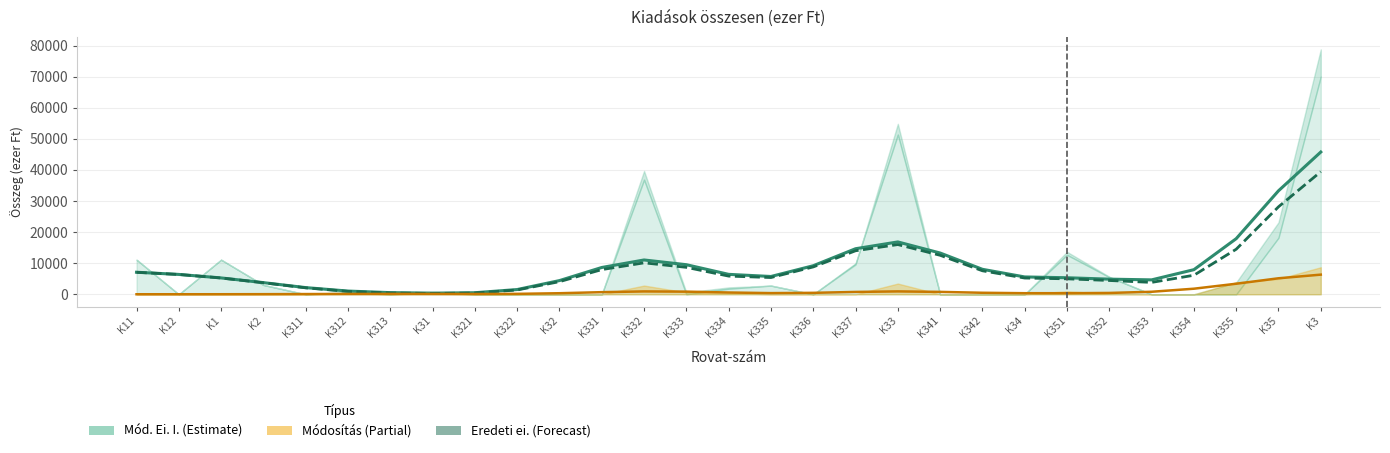

How many lines are shown in the chart?

3